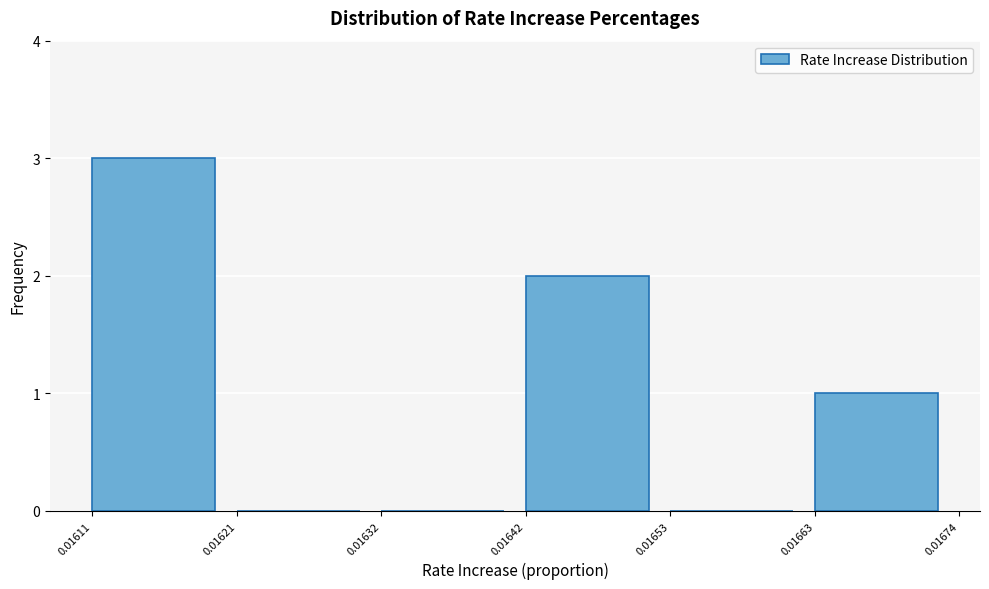

Reading left to right, transcribe this chart: for each bar, give the range it covers on the x-axis and its height. The values are not printed on the chart, so give them approximately, as read against the axis.

0.01611 to 0.01621: 3
0.01621 to 0.01632: 0
0.01632 to 0.01642: 0
0.01642 to 0.01653: 2
0.01653 to 0.01663: 0
0.01663 to 0.01674: 1